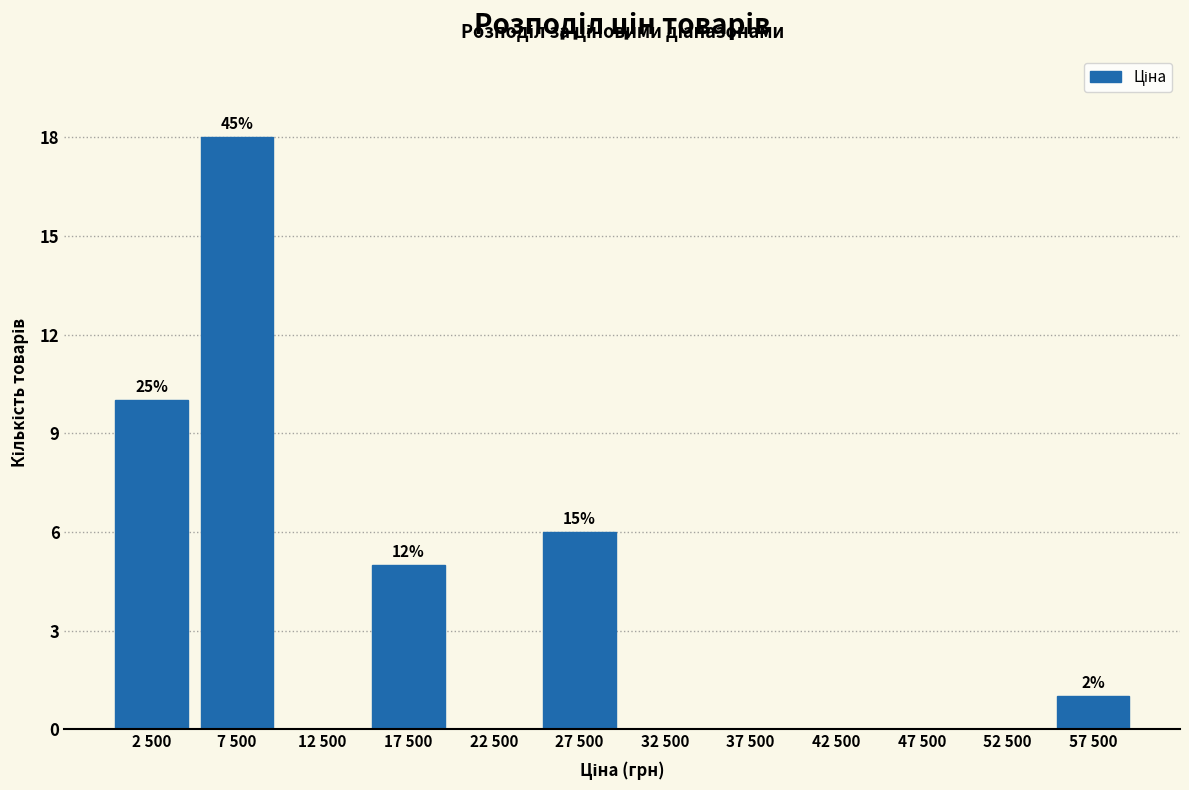

Reading right to left, transcribe all the data shown in this chart.

57 500=1	52 500=0	47 500=0	42 500=0	37 500=0	32 500=0	27 500=6	22 500=0	17 500=5	12 500=0	7 500=18	2 500=10